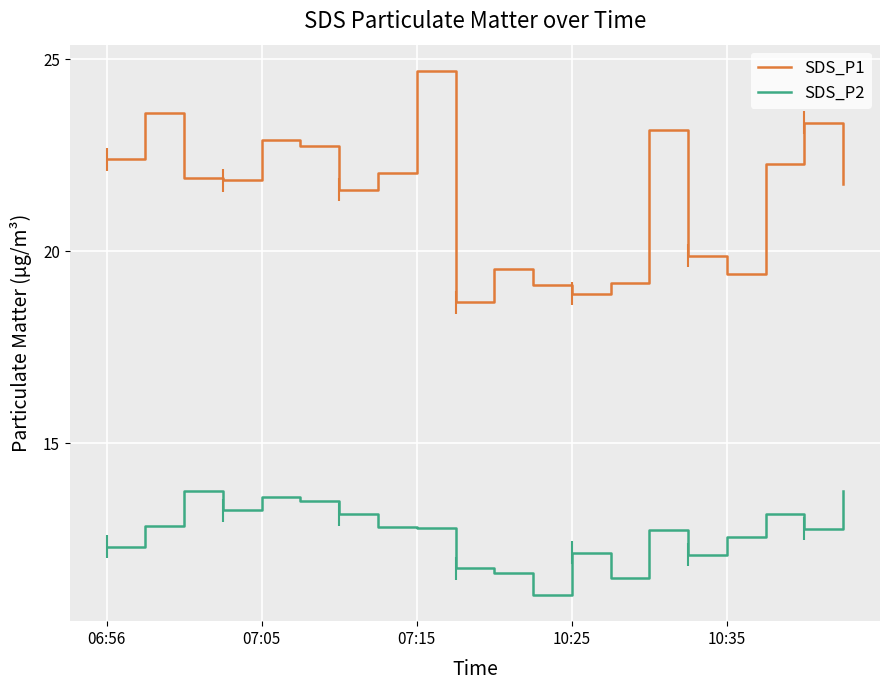

What is the value of the SDS_P1 point at the 6th from the left?

22.8